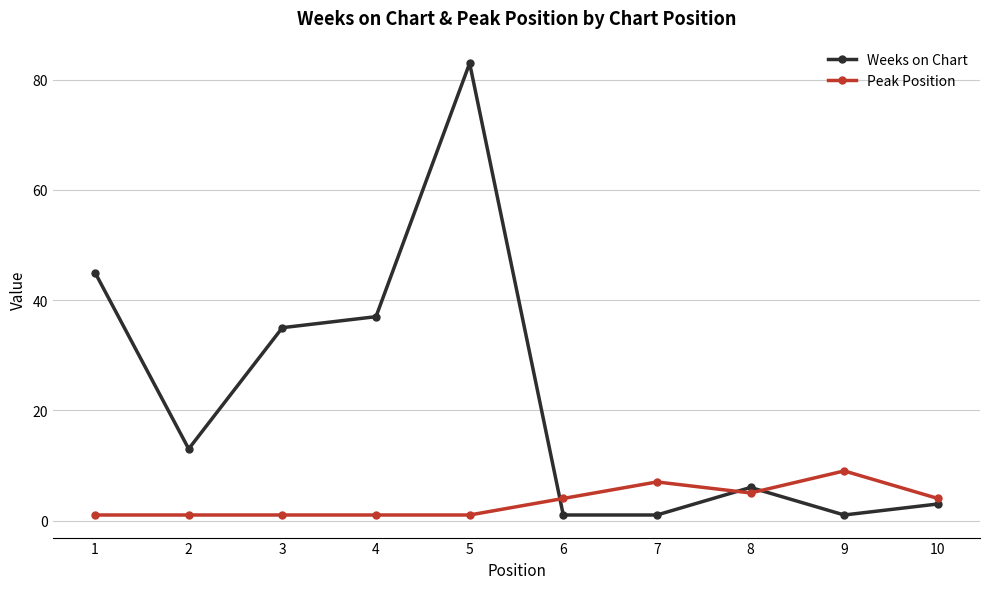

Between 1 and 3, which series saw the biggest shift?

Weeks on Chart